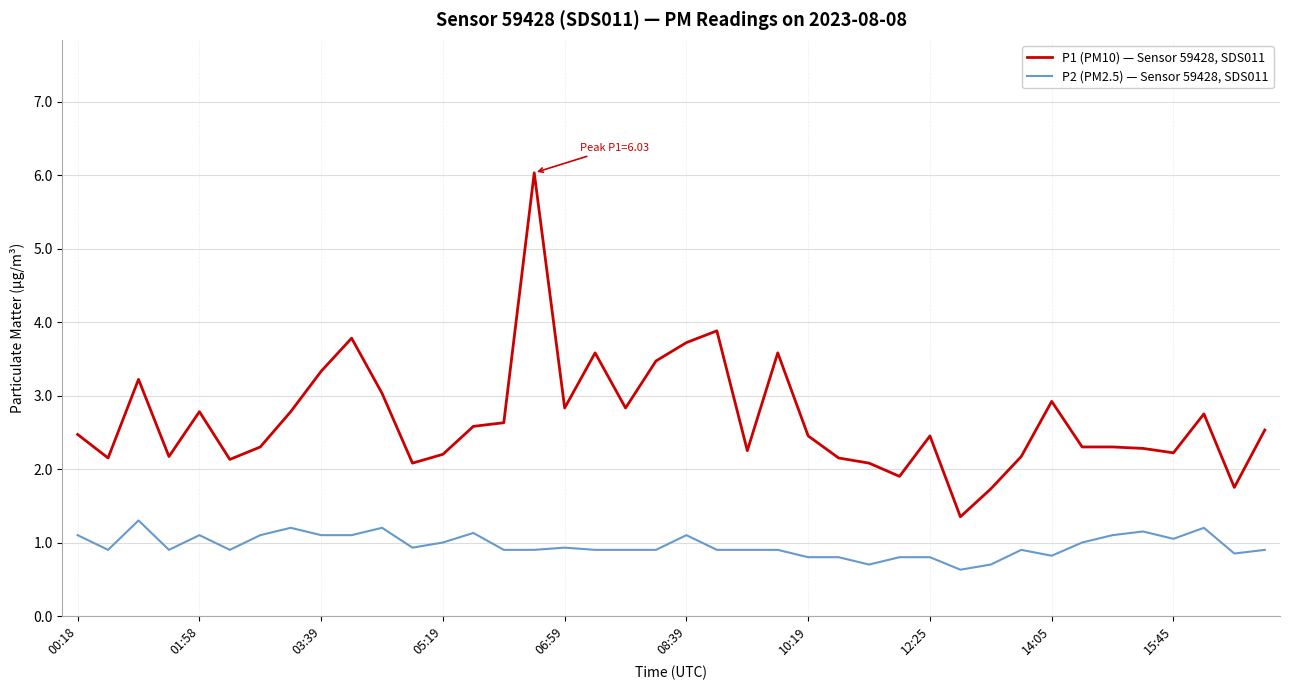

What is the difference between the maximum and minimum values in the P2 (PM2.5) — Sensor 59428, SDS011 series?

0.7